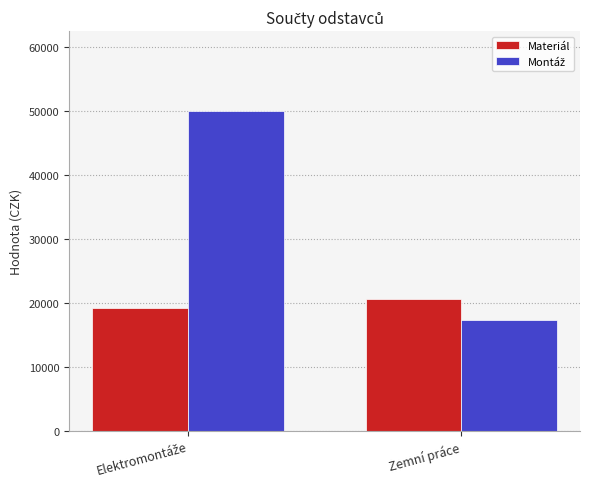

What is the difference between the highest and lowest values at Zemní práce?

3362